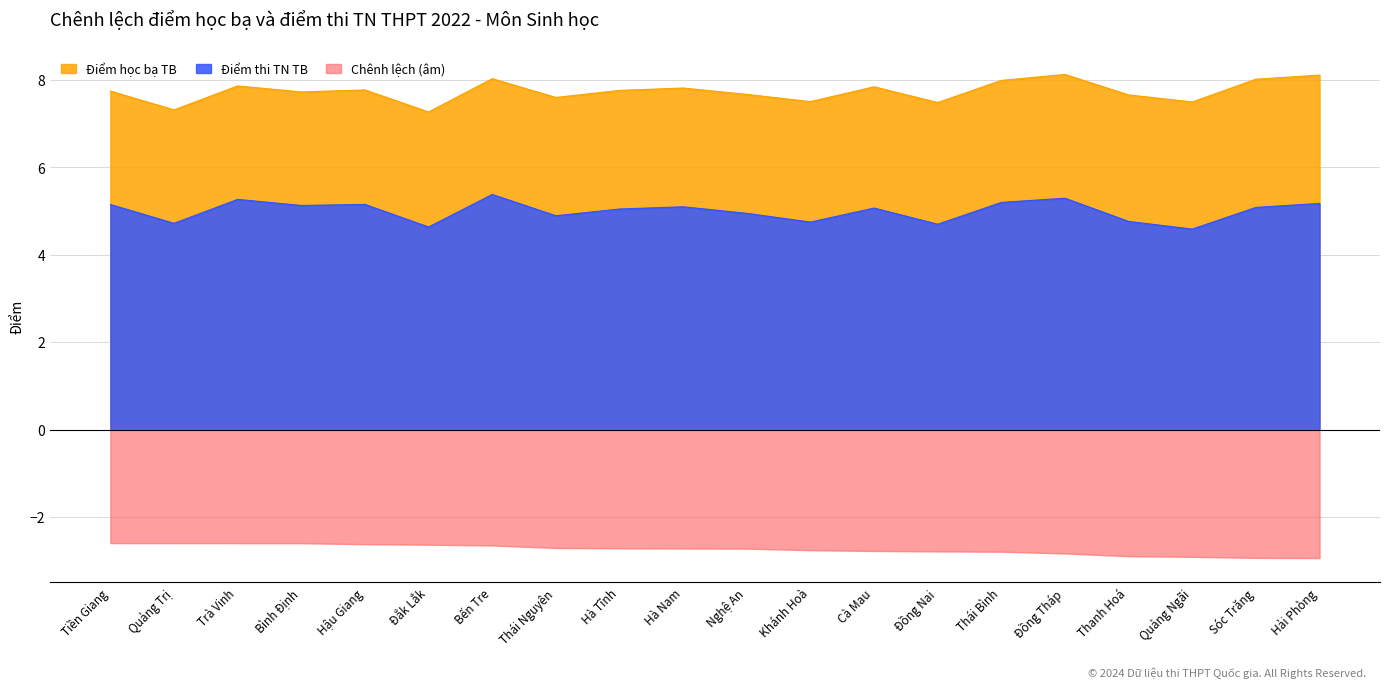

List the labels in order of Điểm học bạ TB value, smallest first.

Đắk Lắk, Quảng Trị, Đồng Nai, Quảng Ngãi, Khánh Hoà, Thái Nguyên, Thanh Hoá, Nghệ An, Bình Định, Tiền Giang, Hà Tĩnh, Hậu Giang, Hà Nam, Cà Mau, Trà Vinh, Thái Bình, Sóc Trăng, Bến Tre, Hải Phòng, Đồng Tháp